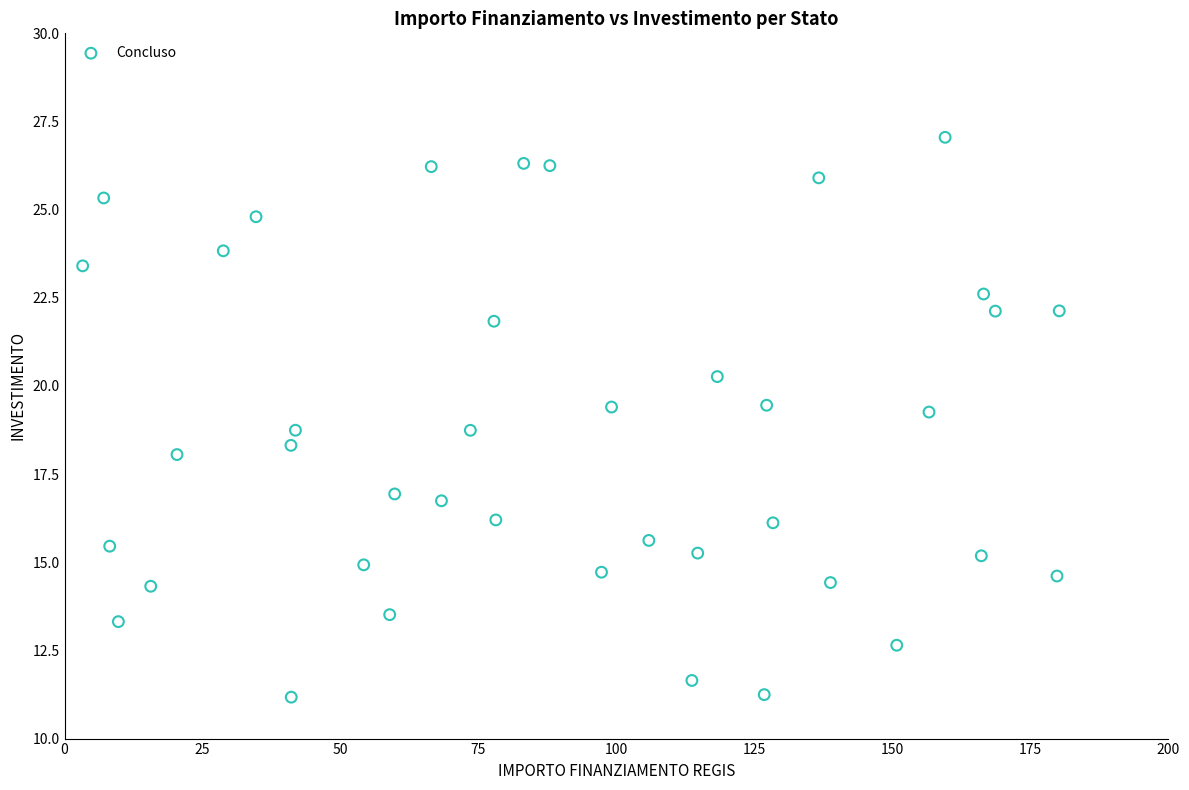

What is the range of Y values (max minus min)?

15.9